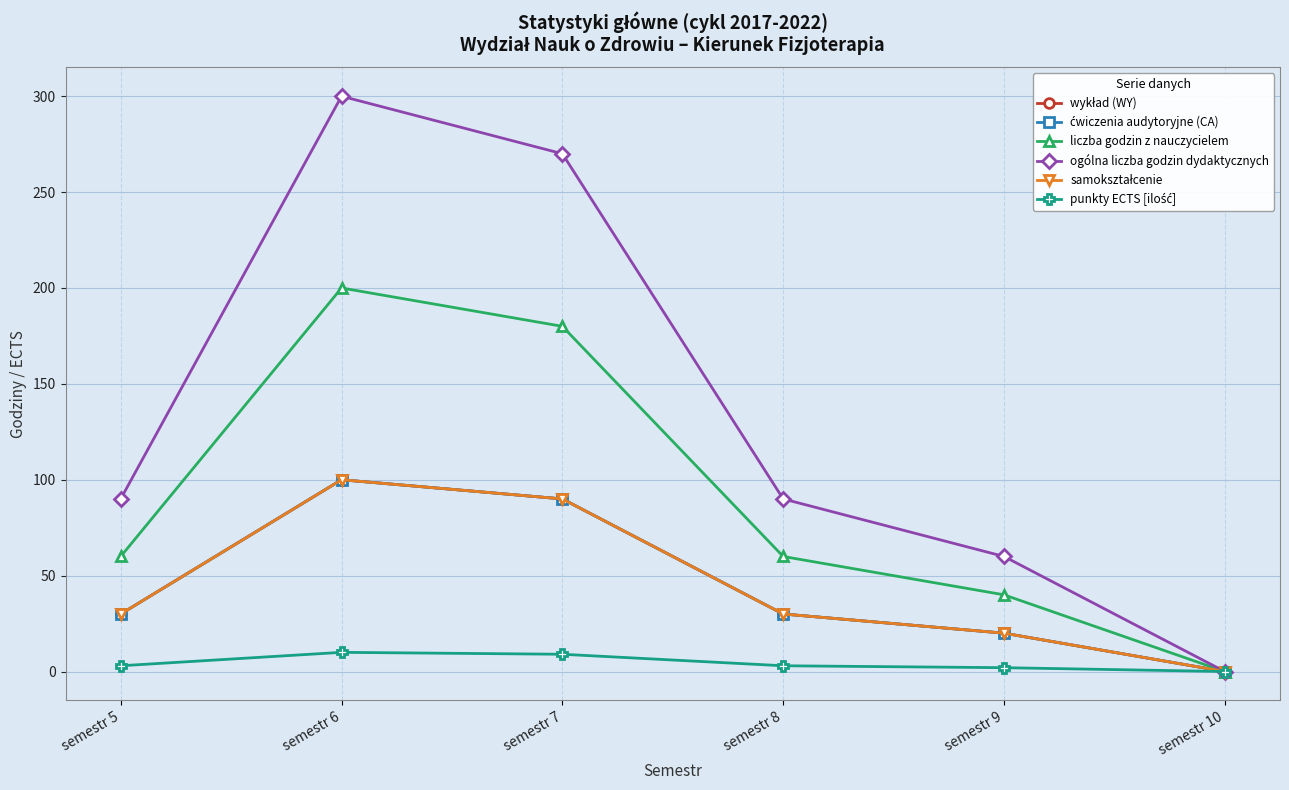

Does the chart have visible grid lines?

Yes